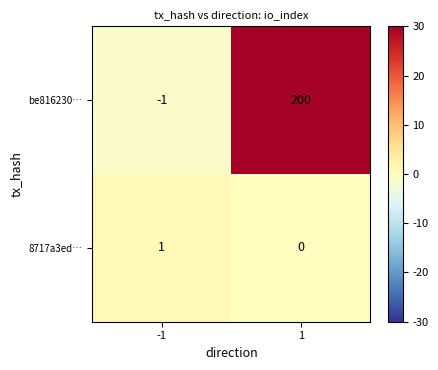

Reading left to right, transcribe all the data shown in this chart.

be816230…: -1	200
8717a3ed…: 1	0